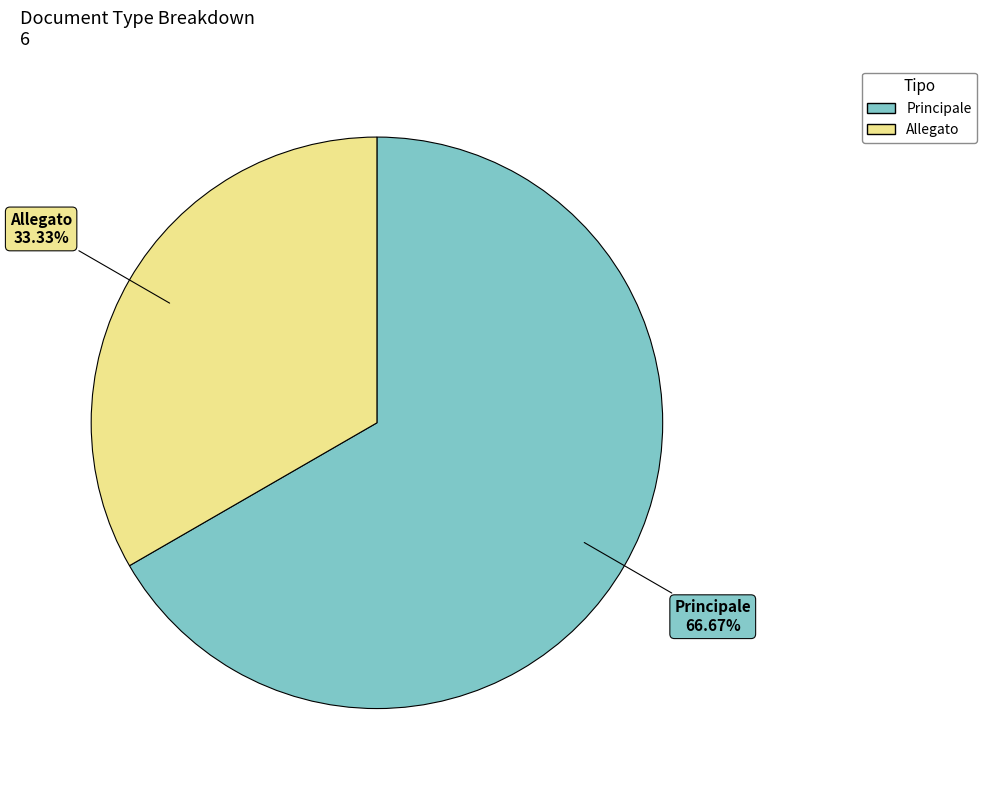

True or false: Principale accounts for 55% of the total.

False